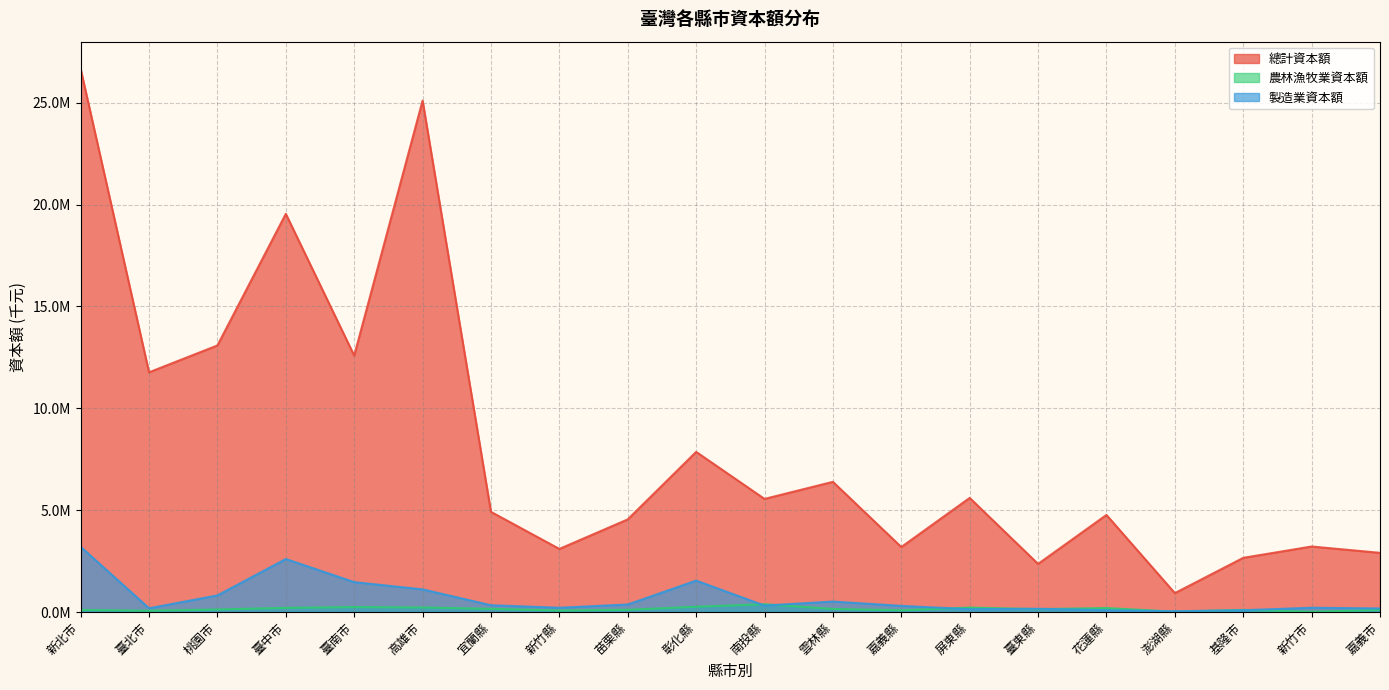

What value does the 製造業資本額 series have at 苗栗縣?

368028